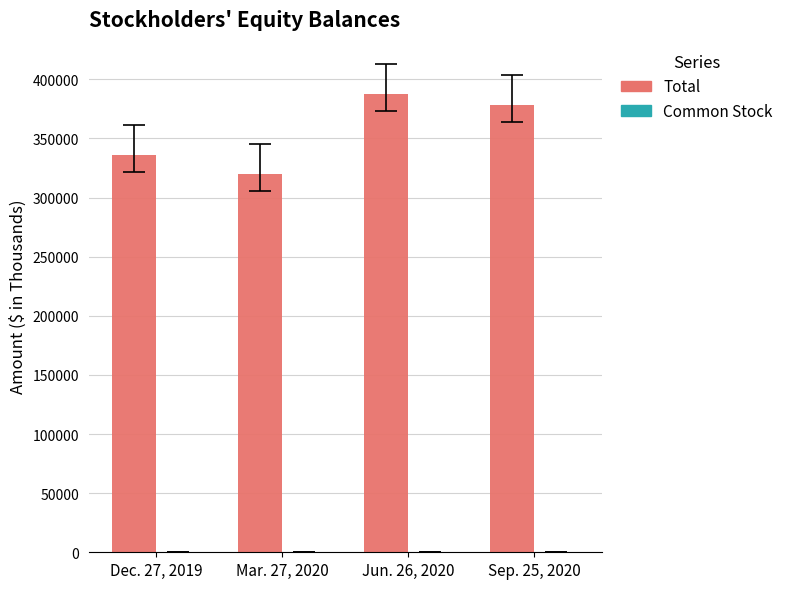

What is the sum of all Total values?

1420875